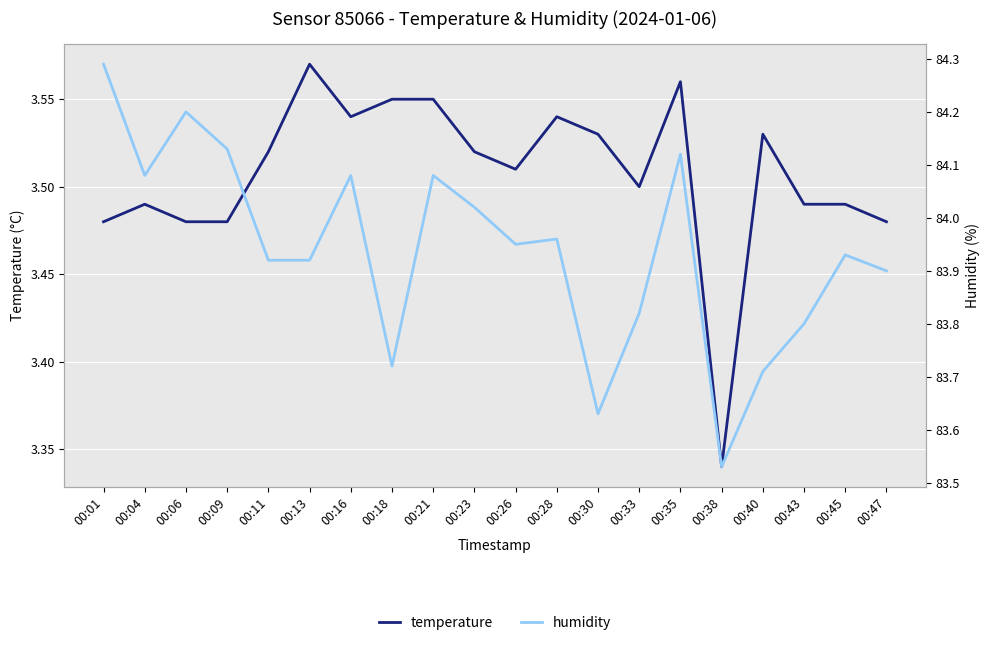

True or false: humidity and temperature intersect in this chart.

False